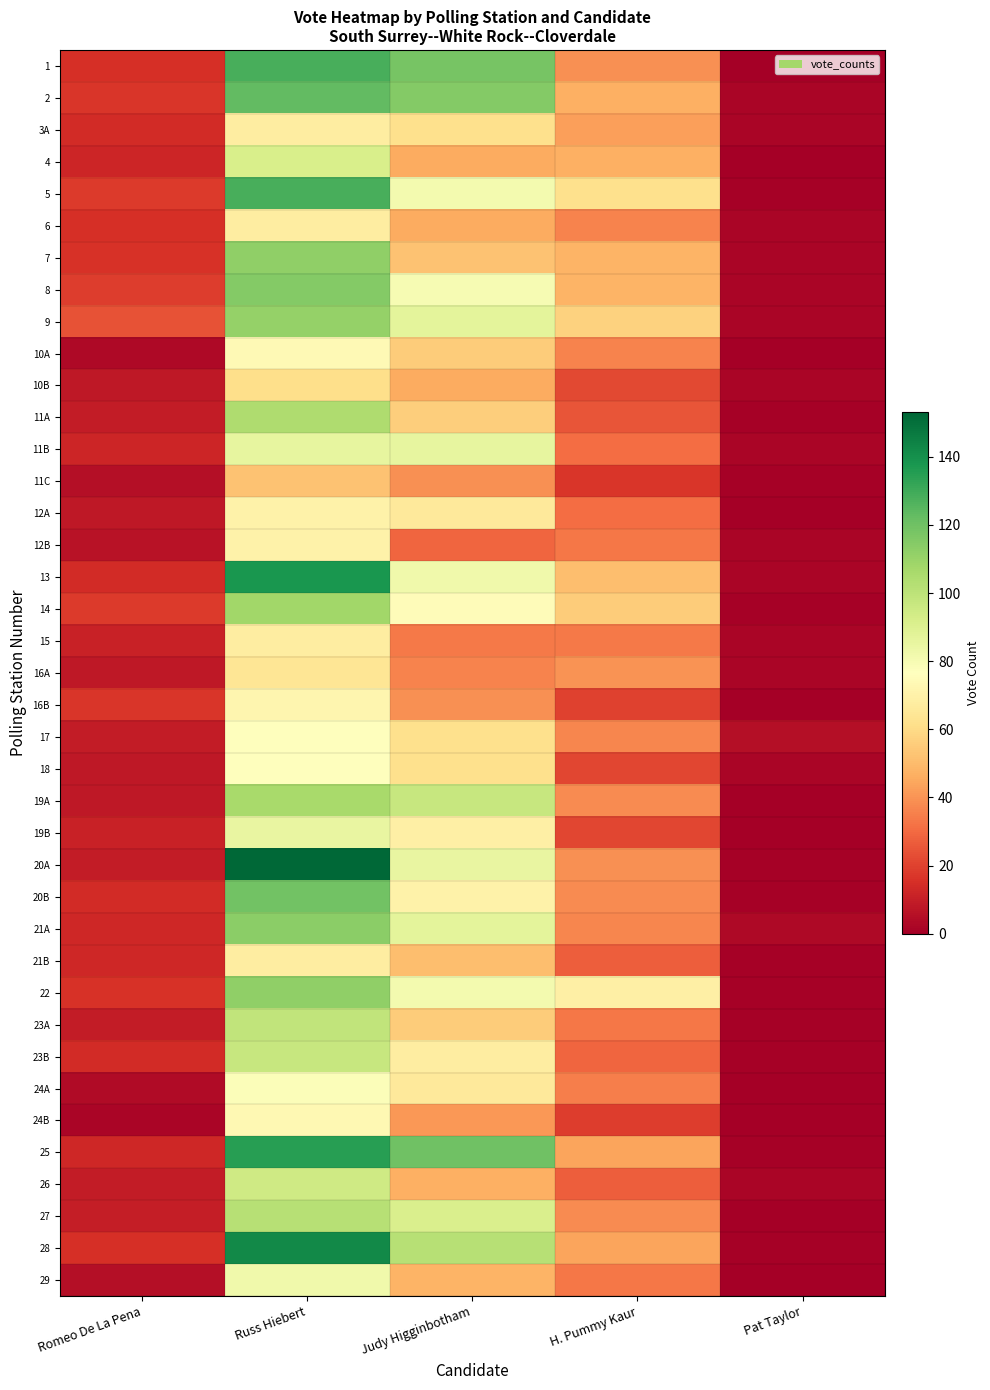

Between H. Pummy Kaur and Judy Higginbotham, which is larger?

Judy Higginbotham